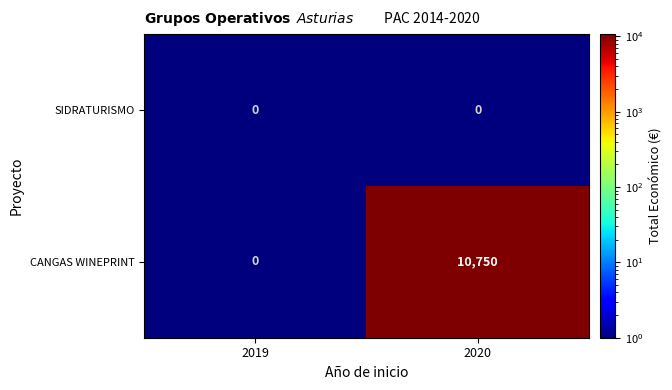

At which category is the sum across all series the highest?

2020